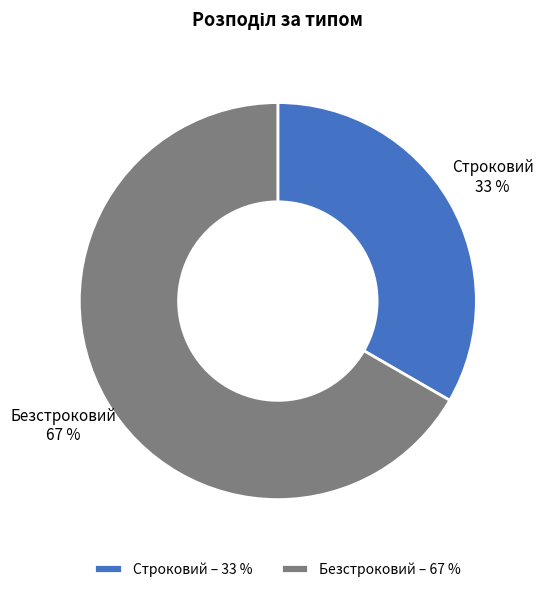

Between Строковий and Безстроковий, which is larger?

Безстроковий